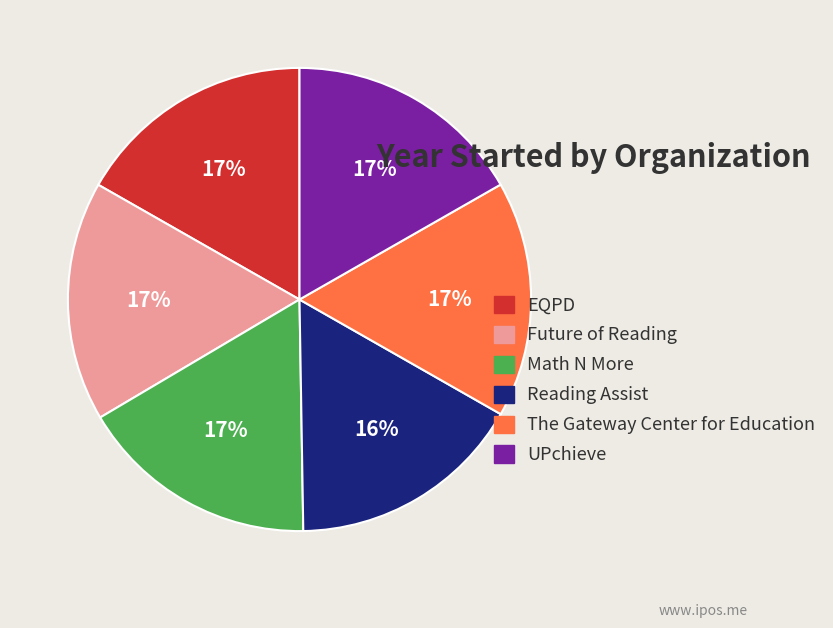

Do The Gateway Center for Education and EQPD together represent more than half of the pie?

No